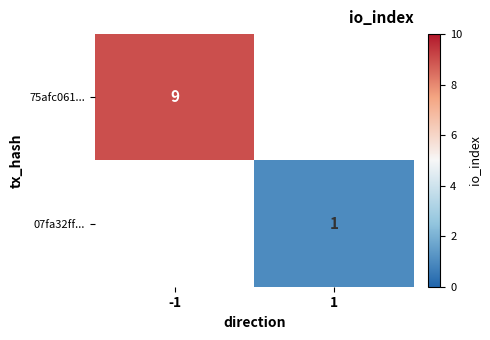

The value of 75afc061... at -1 is 9. True or false?

True